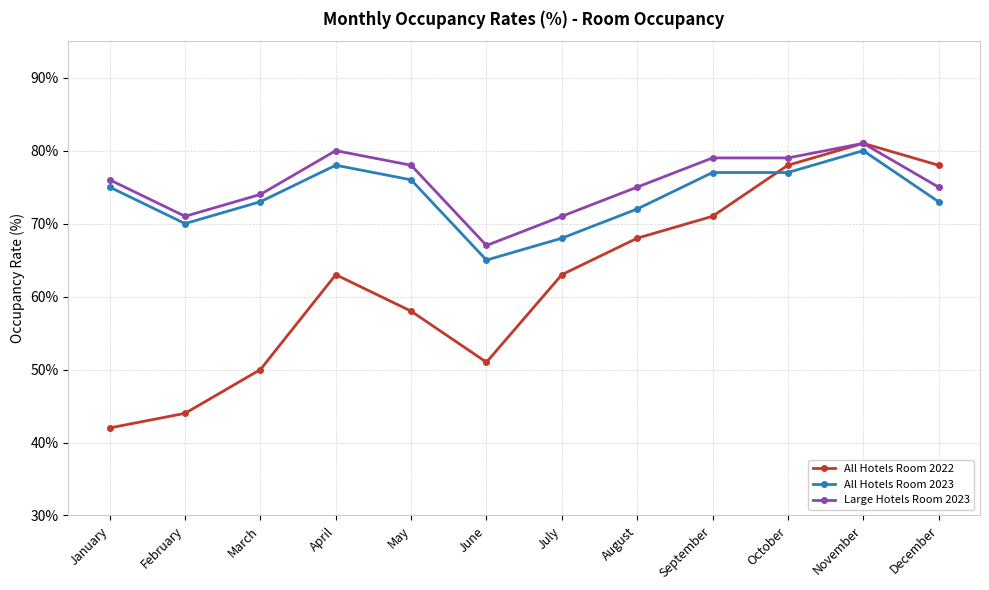

Which category has the highest value across all series?

November